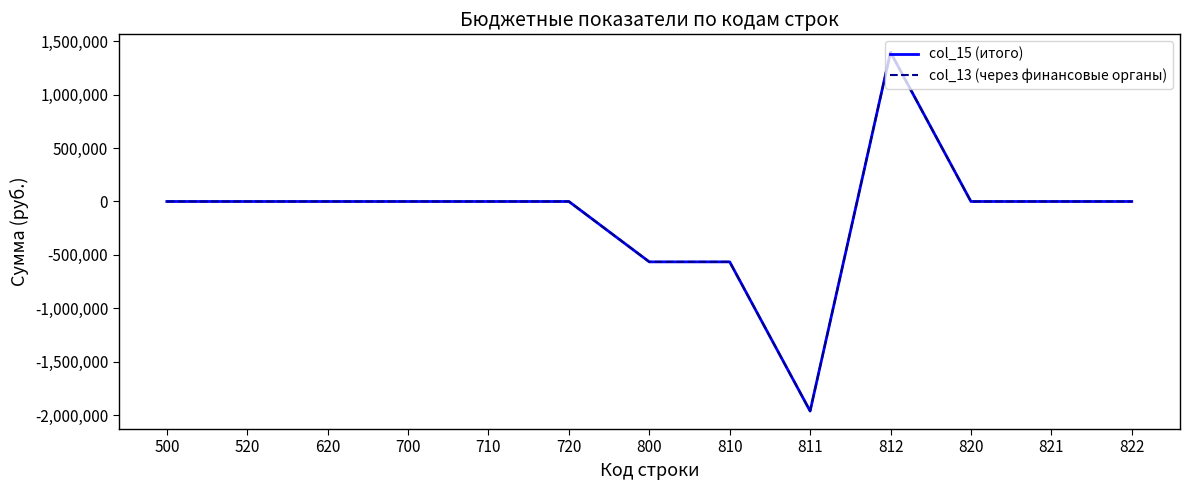

What is the sum of all col_15 (итого) values?

-1695203.6